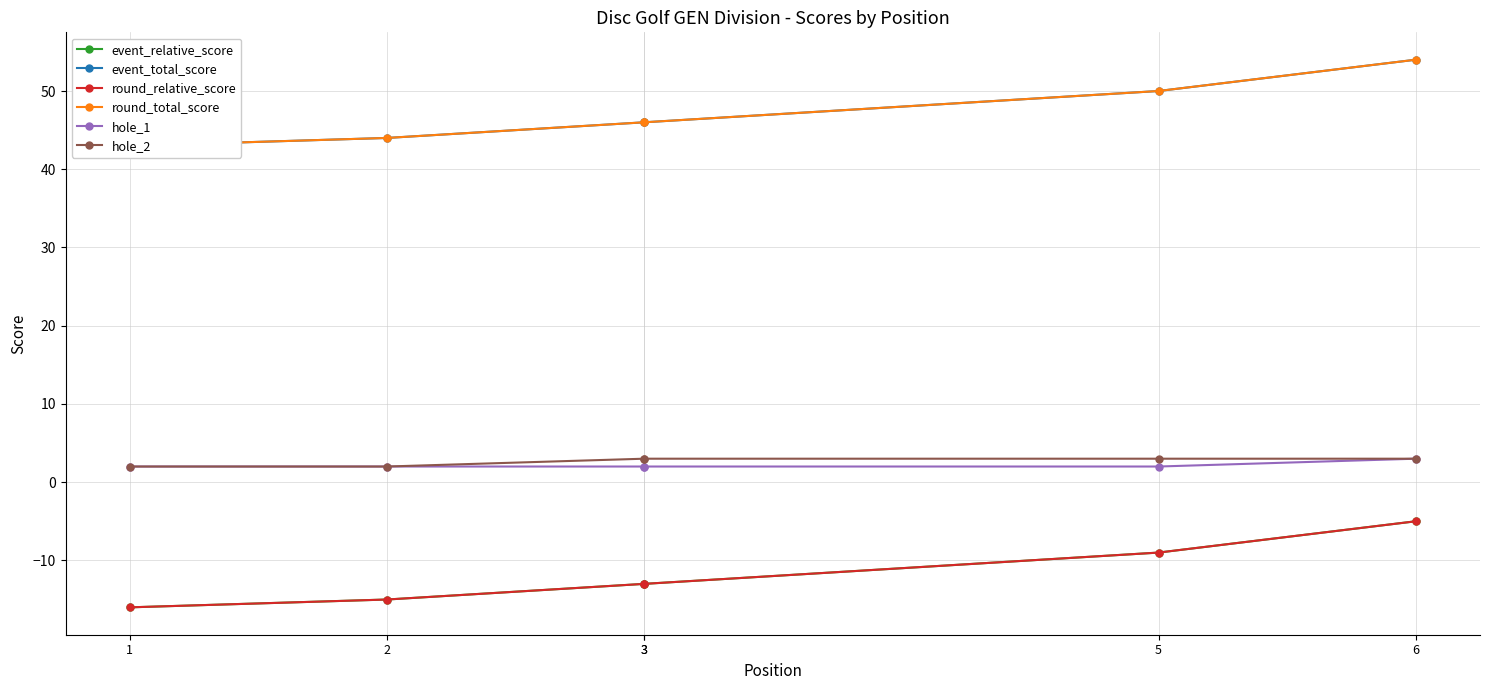

True or false: hole_1 and round_total_score intersect in this chart.

False